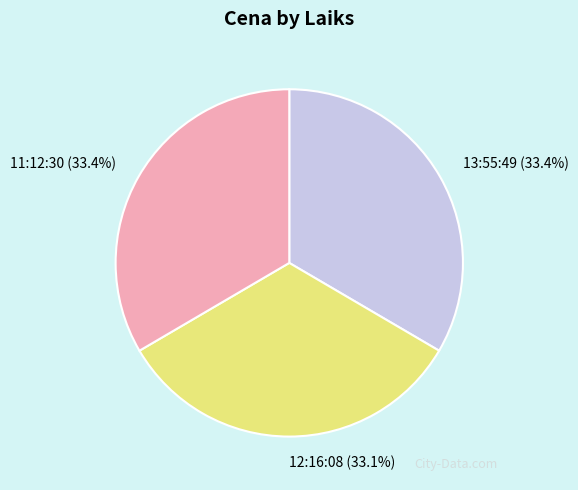

Is 11:12:30 the majority of the pie?

No